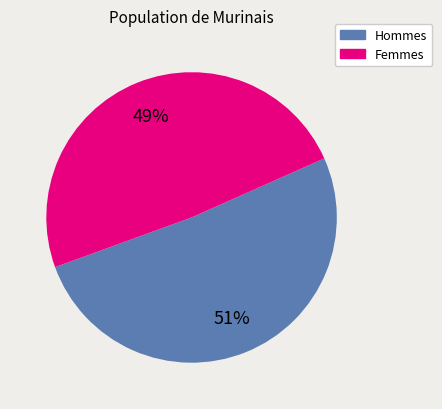

To the nearest percent, what is the average slice percentage?

50%